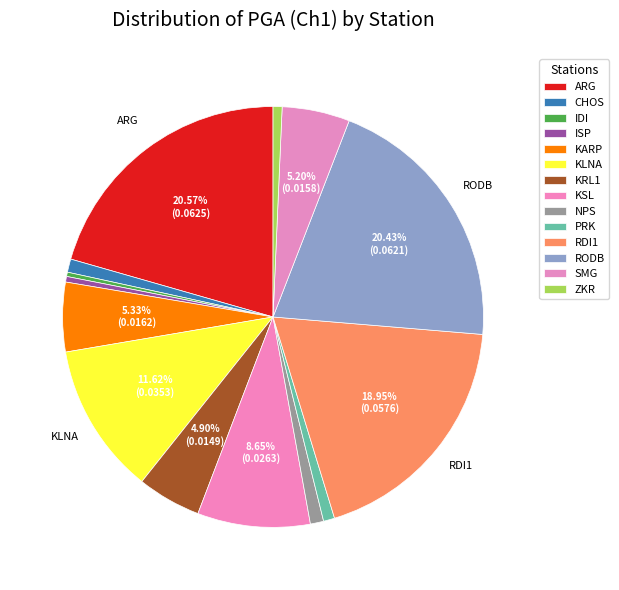

How many slices are in this pie chart?

14